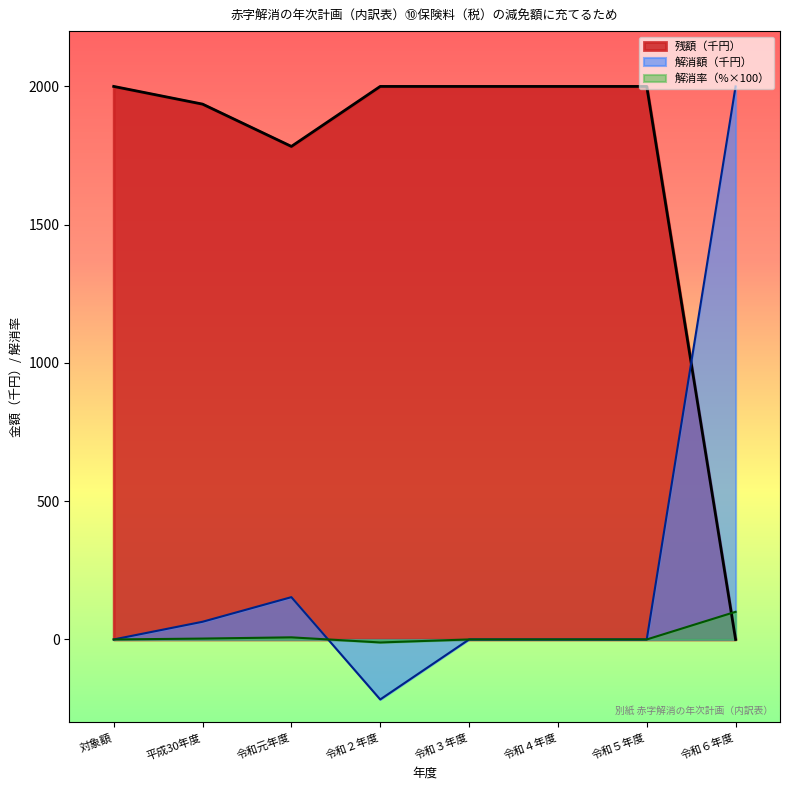

True or false: 解消率_⑩ and 解消額_⑩ intersect in this chart.

True